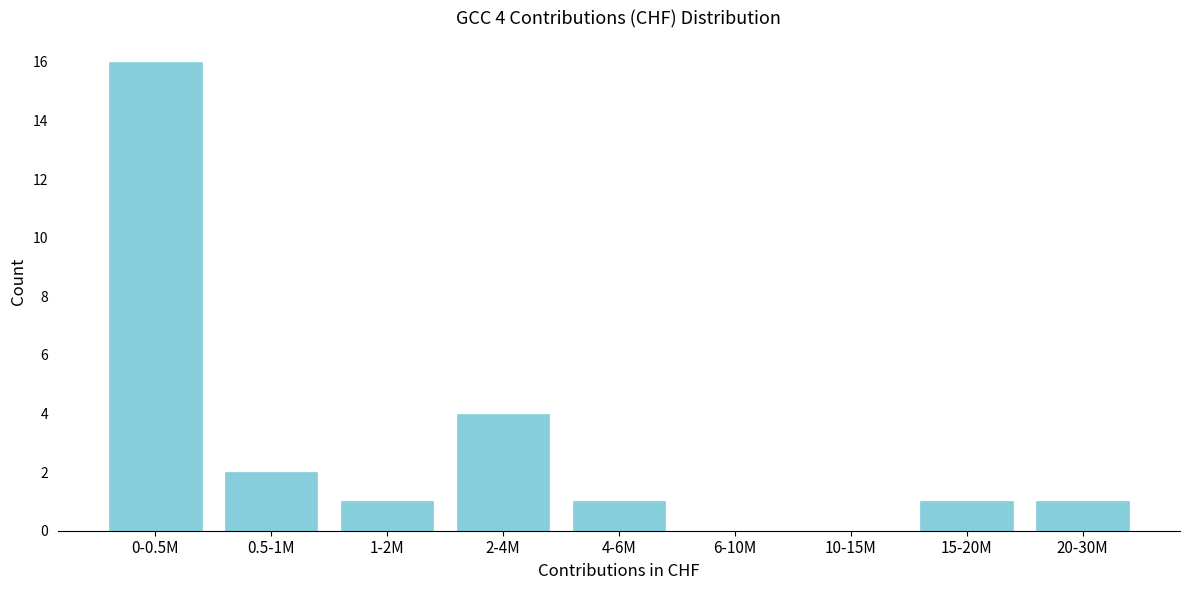

Reading left to right, extract all data points from this chart.

0-0.5M=16	0.5-1M=2	1-2M=1	2-4M=4	4-6M=1	6-10M=0	10-15M=0	15-20M=1	20-30M=1